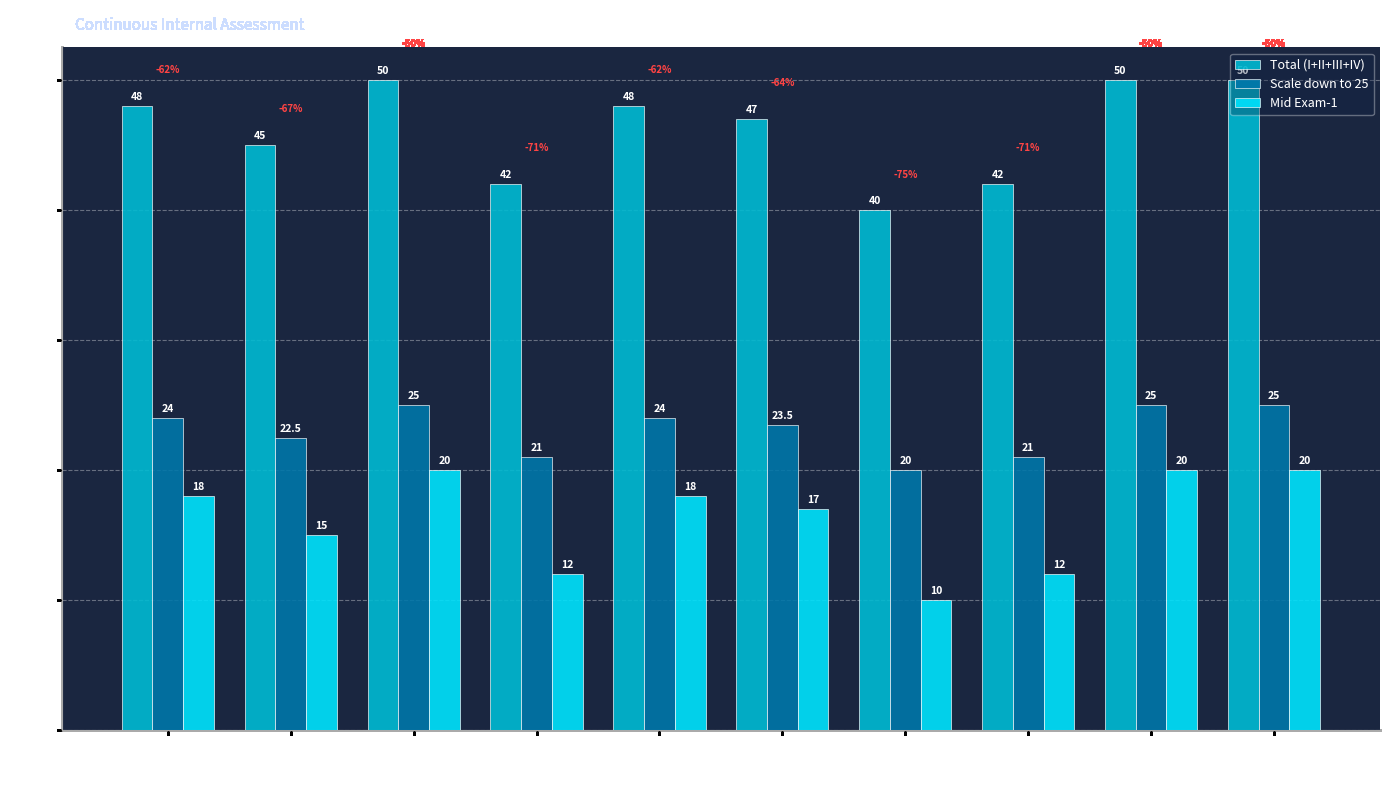

At which label is Scale down to 25 closest to 22?

prakash